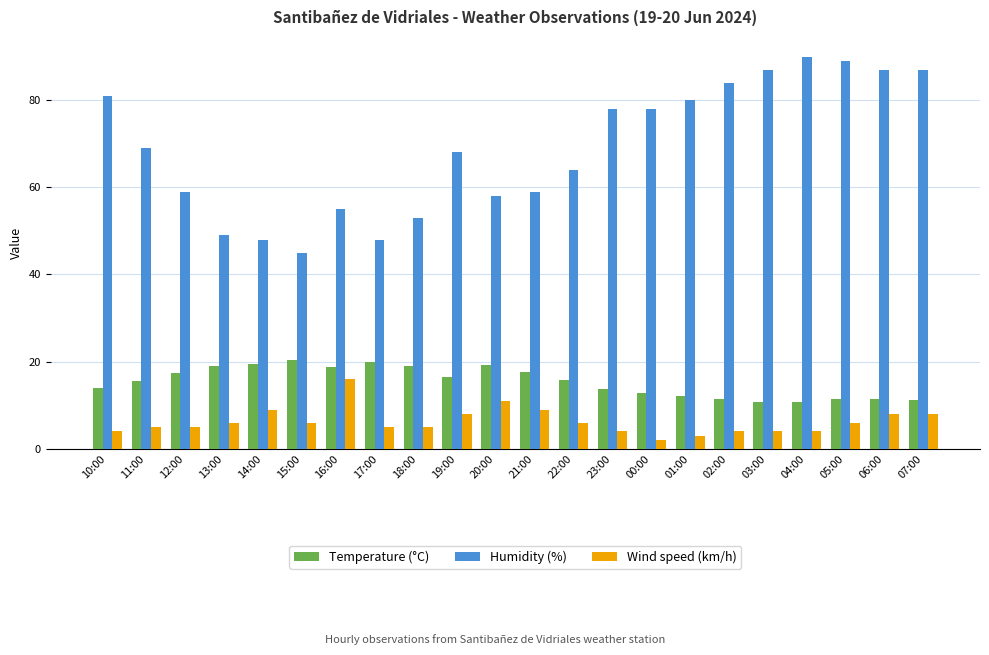

At 19:00, list the series in order from smallest to largest.

Wind speed (km/h), Temperature (°C), Humidity (%)